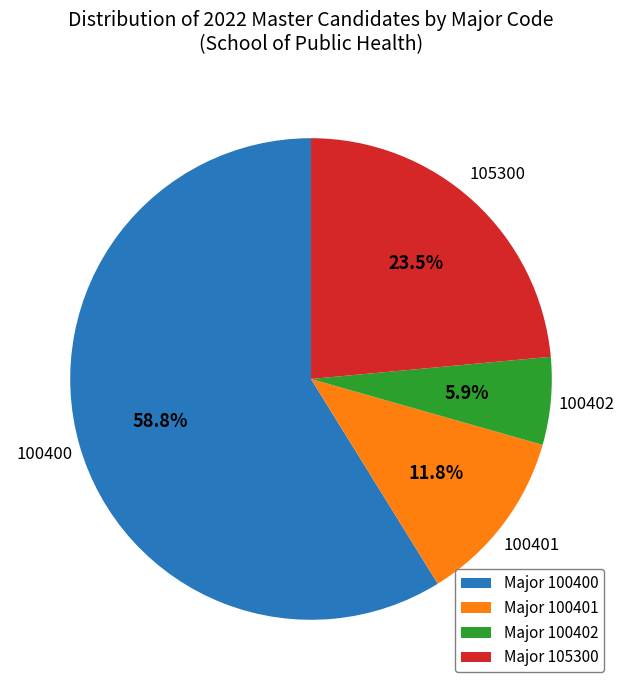

What is the majority slice?

Major 100400